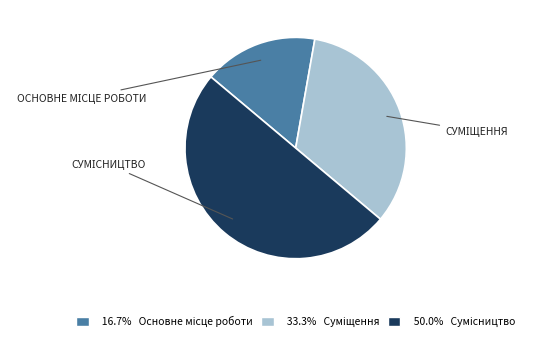

Rank the categories by value from highest to lowest.

Сумісництво, Суміщення, Основне місце роботи